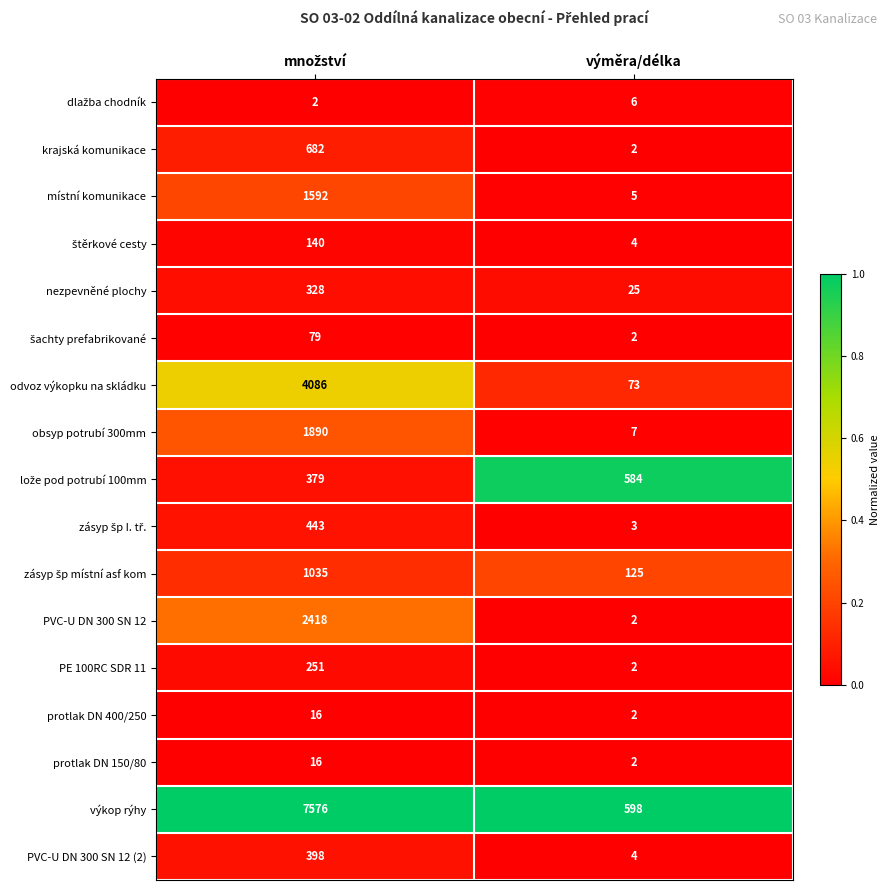

What is the greatest value displayed?

7576